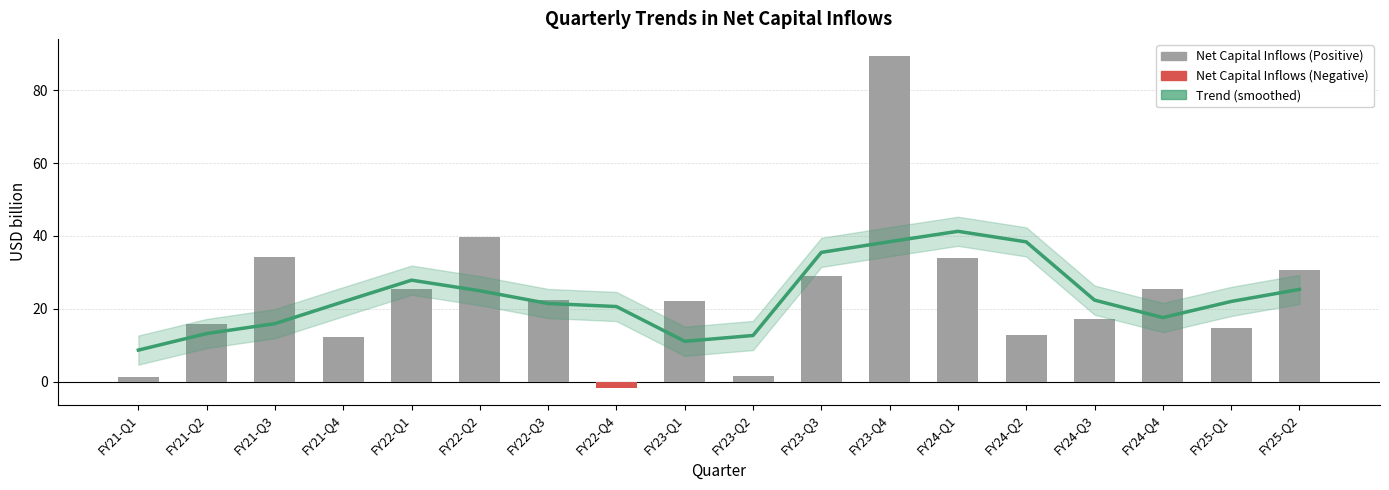

The chart shows a value of 22.1 at FY23-Q1. True or false?

True